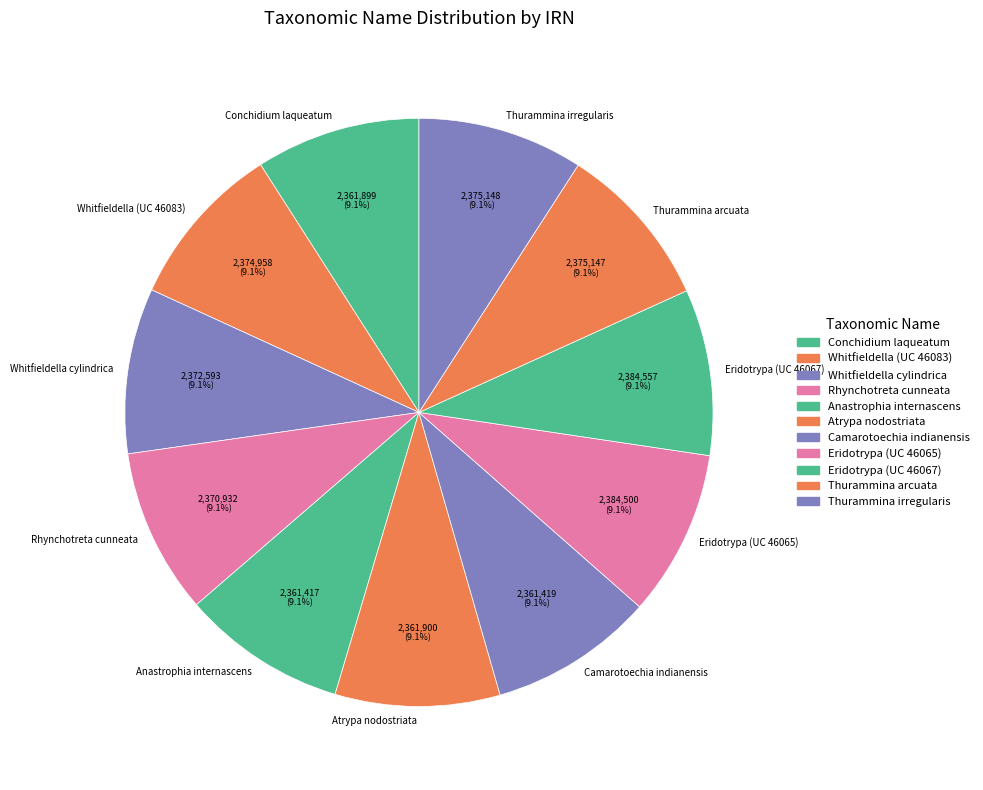

Combined, do Whitfieldella (UC 46083) and Thurammina arcuata account for over 50%?

No